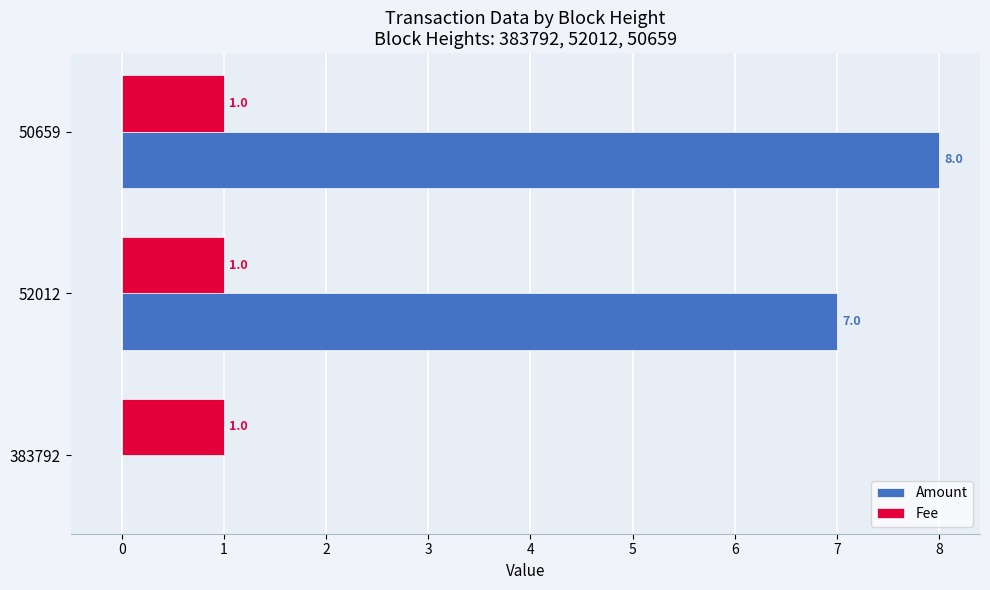

True or false: Amount has a value of 12 at 52012.

False